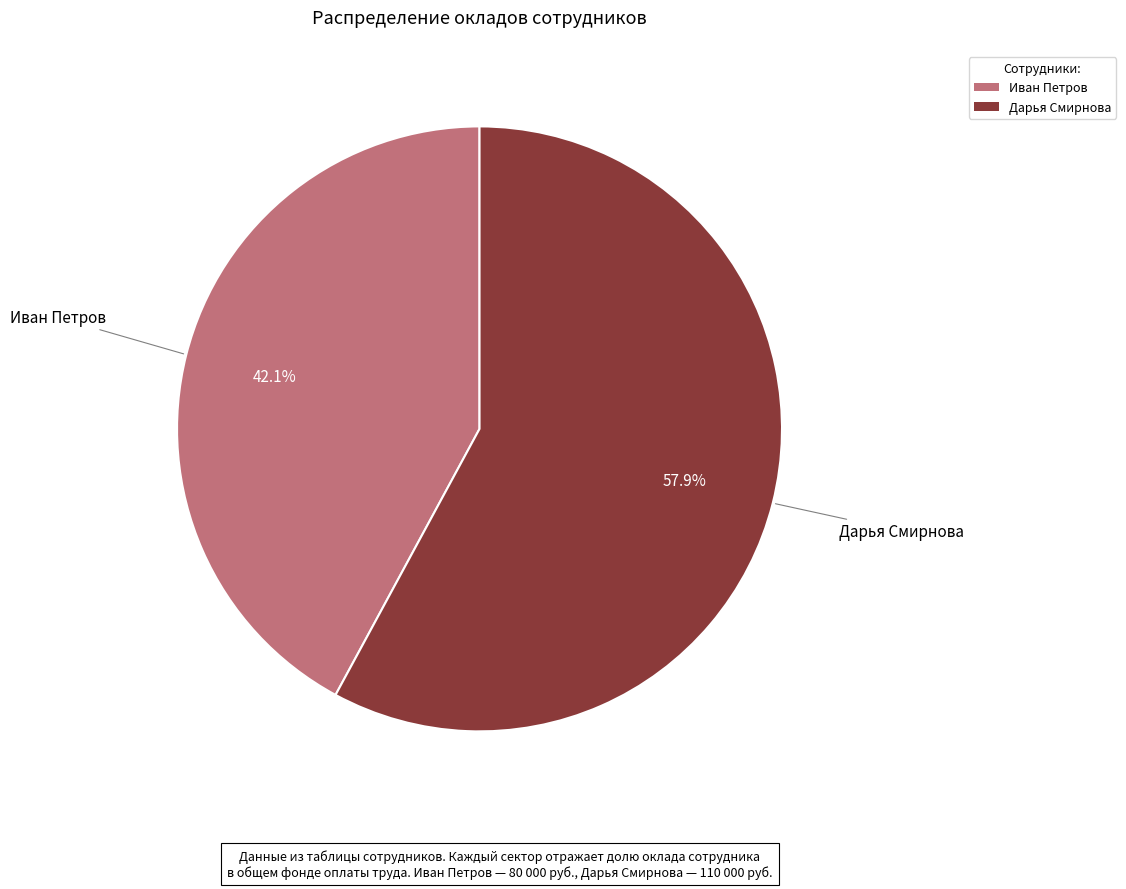

Which slice represents more than half of the pie?

Дарья Смирнова